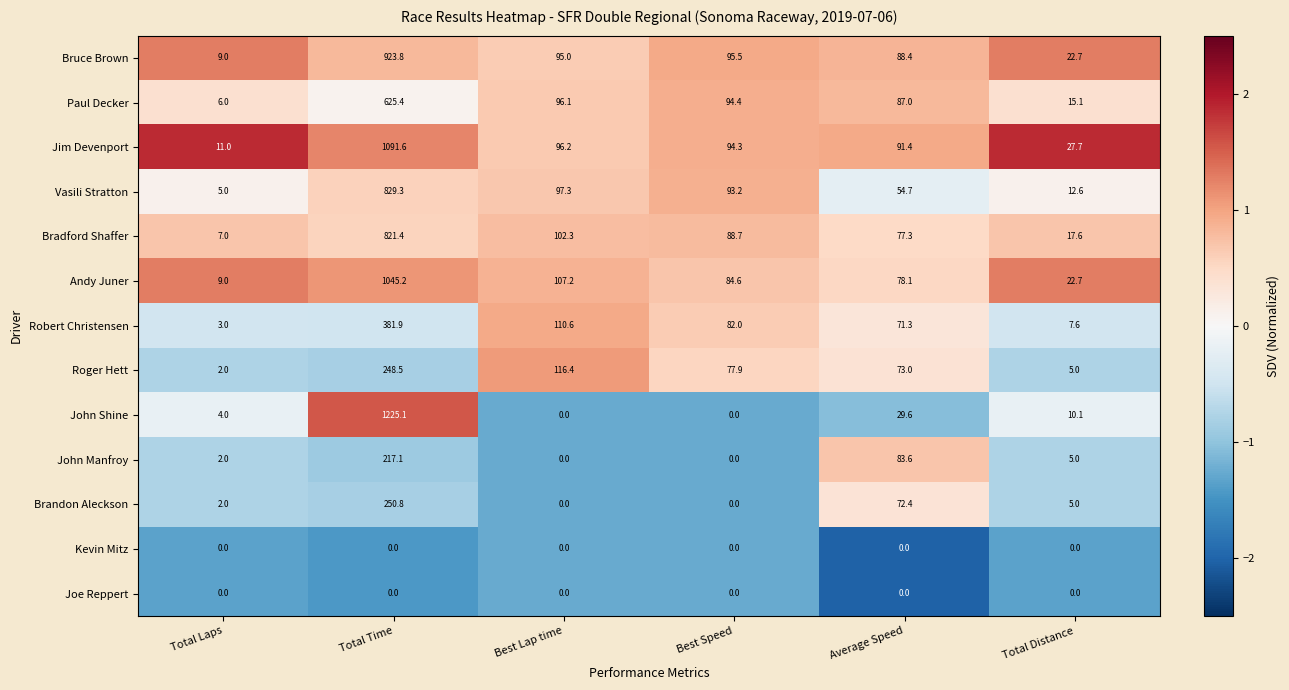

What is the maximum value for Paul Decker?

625.4